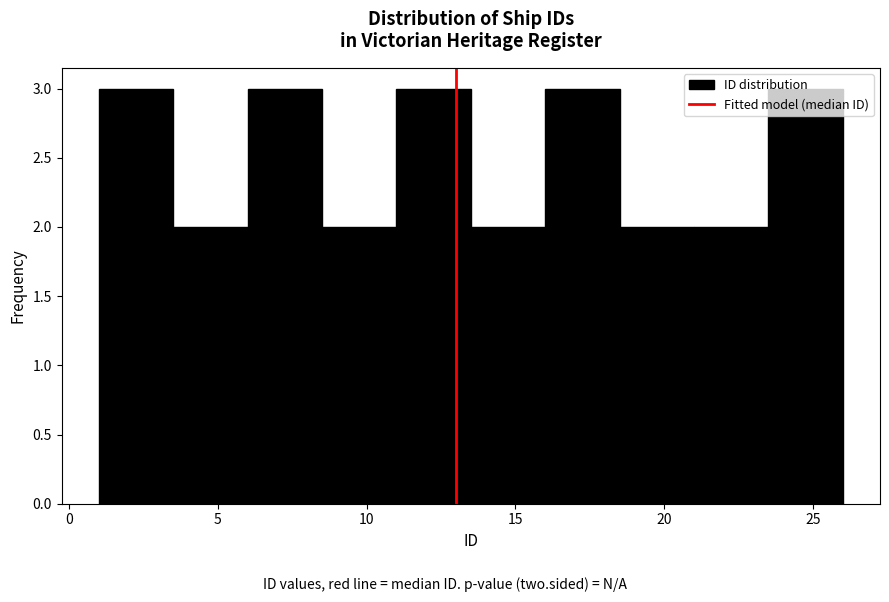

Reading left to right, list every bar in this chart as the range it spans on the x-axis followed by its height. The values are not printed on the chart, so give them approximately, as read against the axis.

1.0 to 3.5: 3
3.5 to 6.0: 2
6.0 to 8.5: 3
8.5 to 11.0: 2
11.0 to 13.5: 3
13.5 to 16.0: 2
16.0 to 18.5: 3
18.5 to 21.0: 2
21.0 to 23.5: 2
23.5 to 26.0: 3